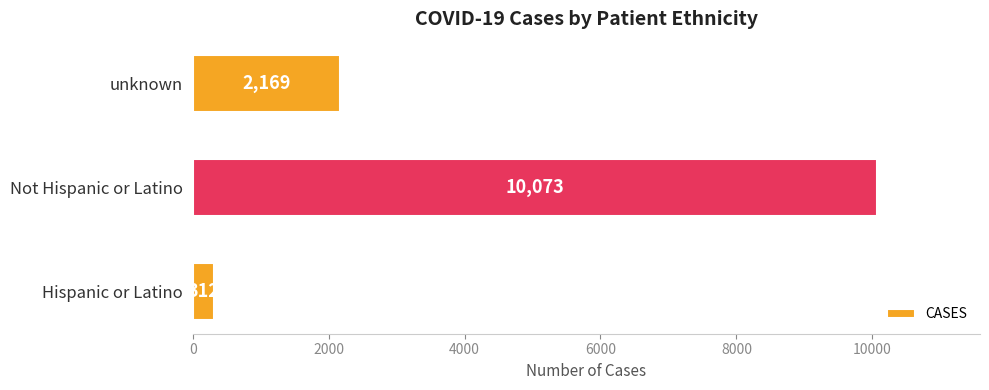

How many values are between 312 and 10073?

3